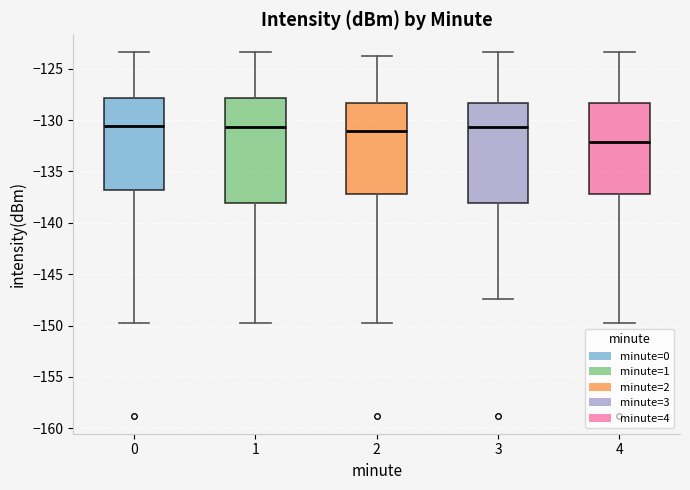

Where is the upper edge of the box at x = 4 on the y-axis? The values are not printed on the chart, so give them approximately, as read against the axis.

-128.5